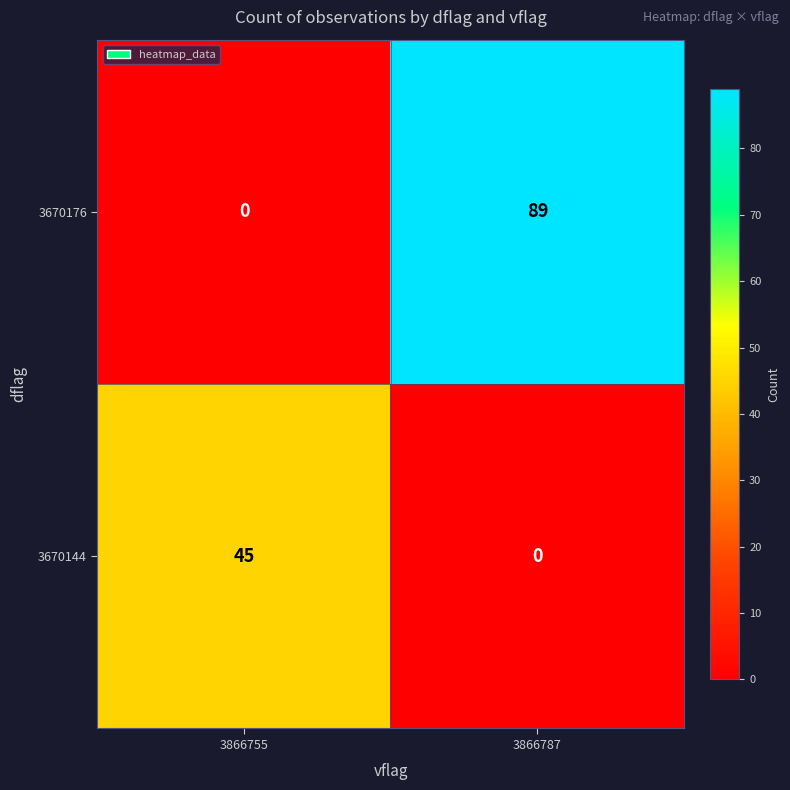

At 3866755, list the series in order from smallest to largest.

3670176, 3670144